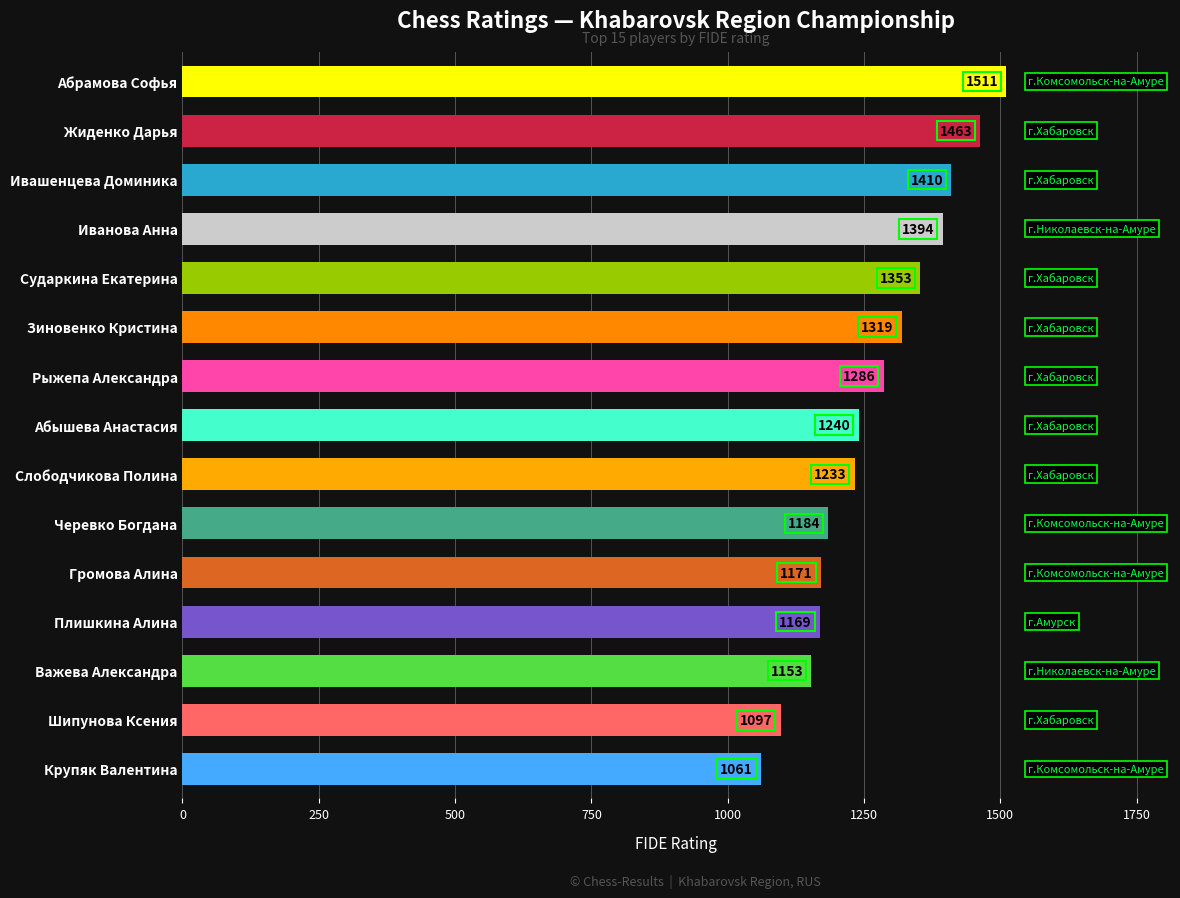

Where is the data nearest to the value 1286?

Рыжепа Александра